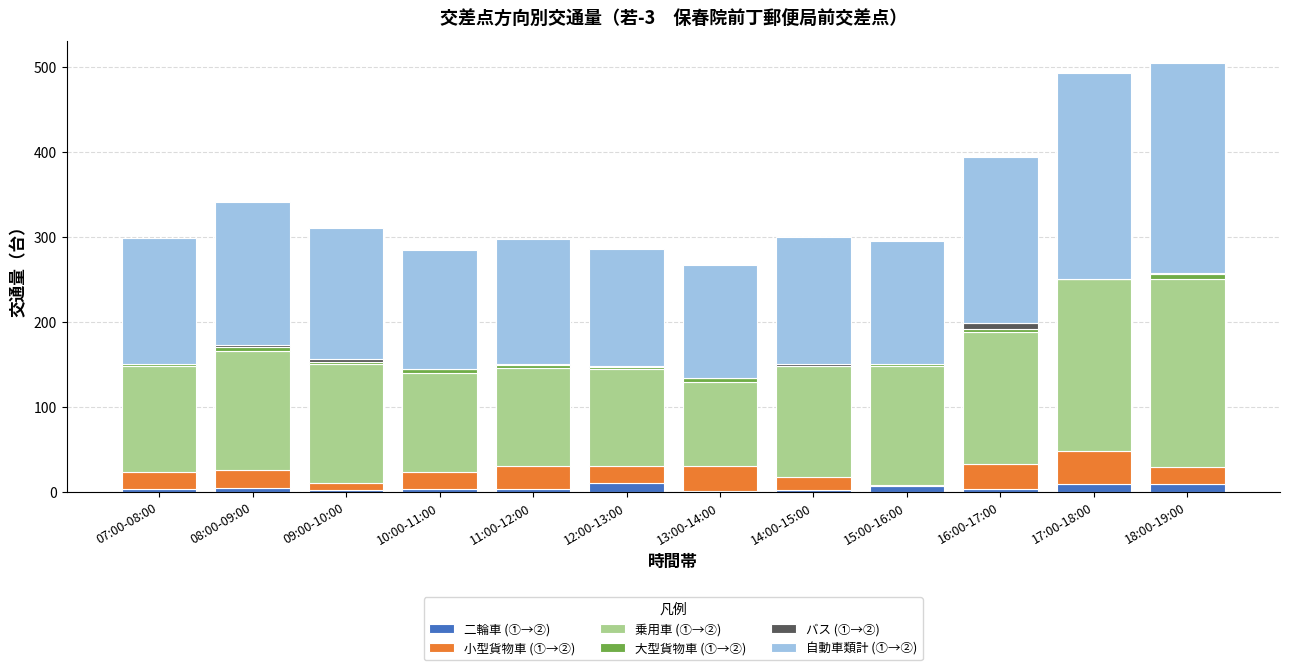

Is it true that 二輪車 (①→②) equals 4 at 16:00-17:00?

True